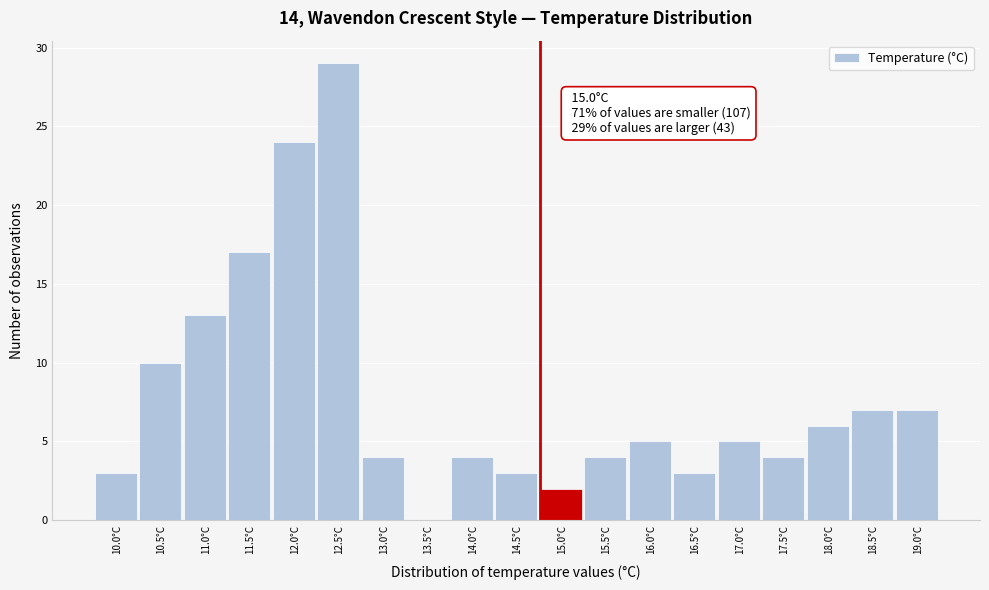

Reading left to right, extract all data points from this chart.

10.0°C=3	10.5°C=10	11.0°C=13	11.5°C=17	12.0°C=24	12.5°C=29	13.0°C=4	13.5°C=0	14.0°C=4	14.5°C=3	15.0°C=2	15.5°C=4	16.0°C=5	16.5°C=3	17.0°C=5	17.5°C=4	18.0°C=6	18.5°C=7	19.0°C=7